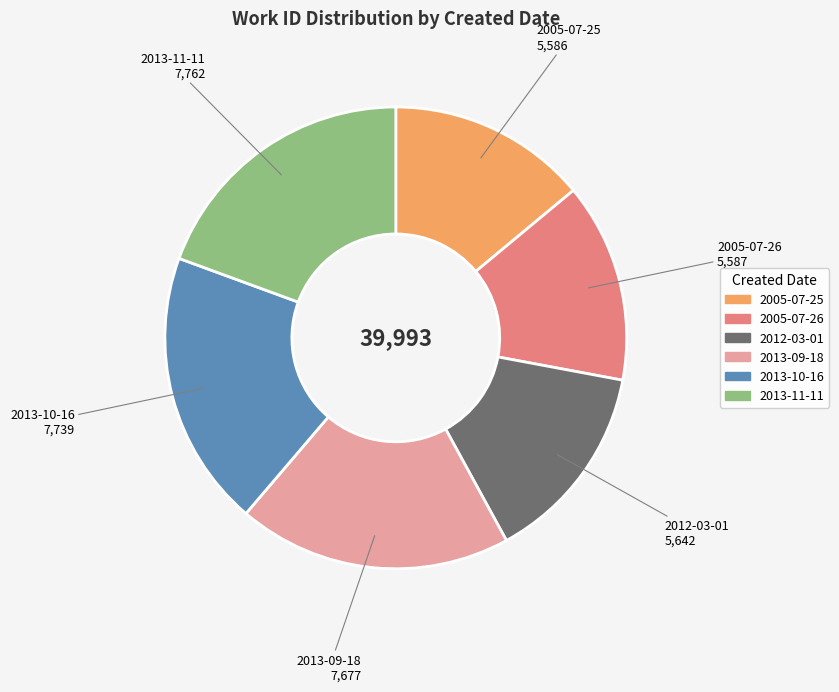

Is 2013-11-11 the majority of the pie?

No